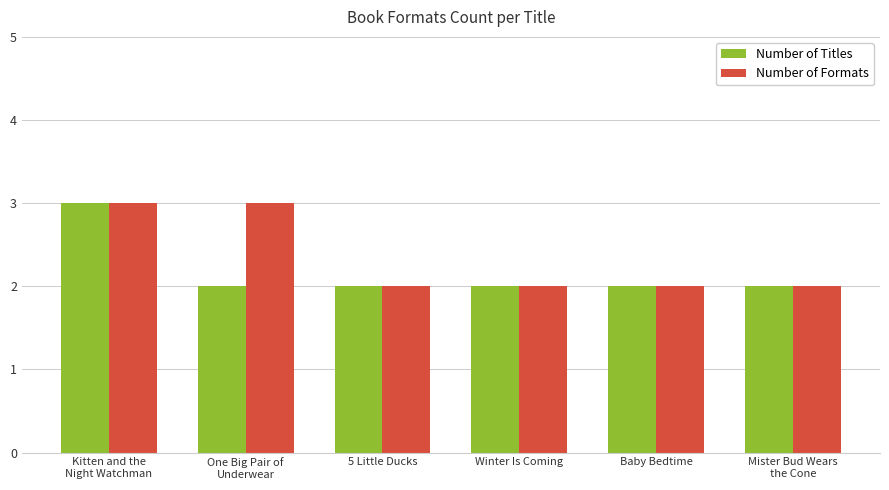

Is it true that Number of Titles equals 2 at 5 Little Ducks?

True